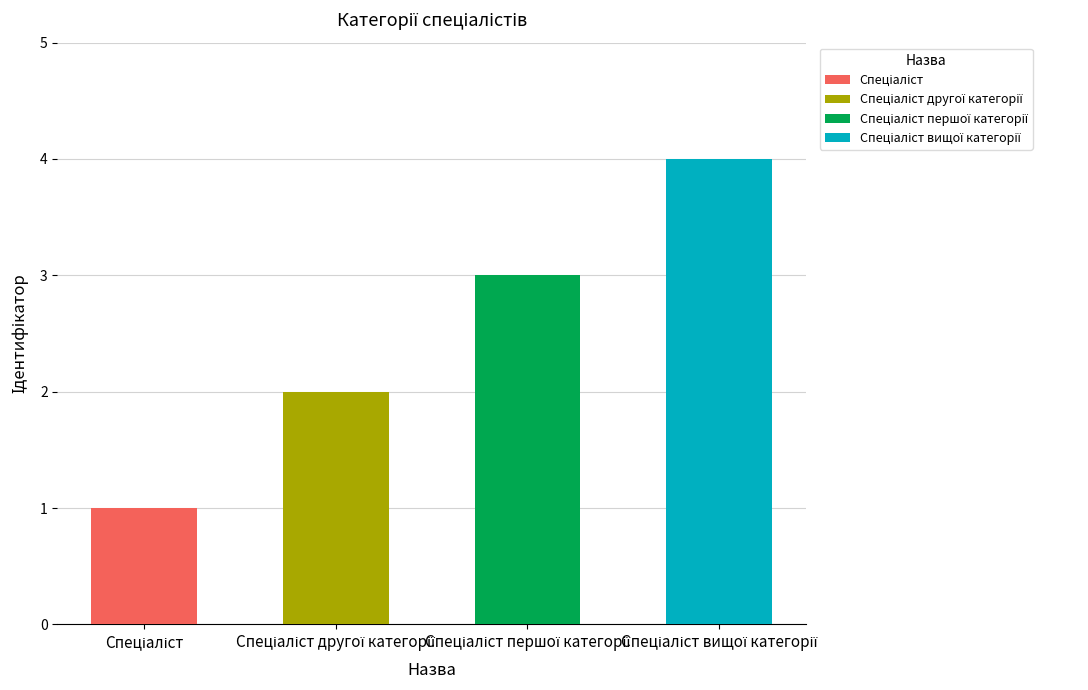

What is the maximum value shown in the chart?

4